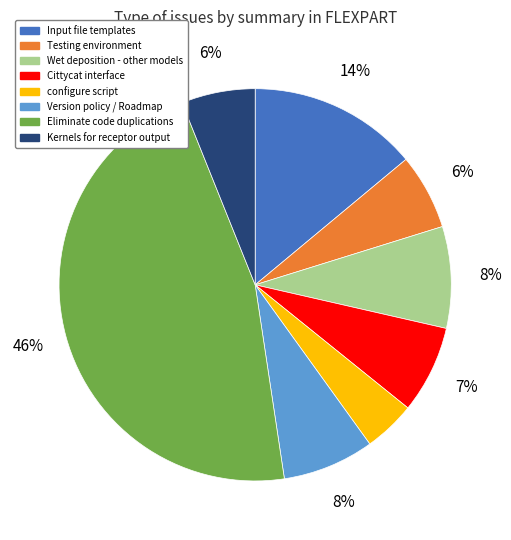

Is there any slice that represents more than half of the pie?

No